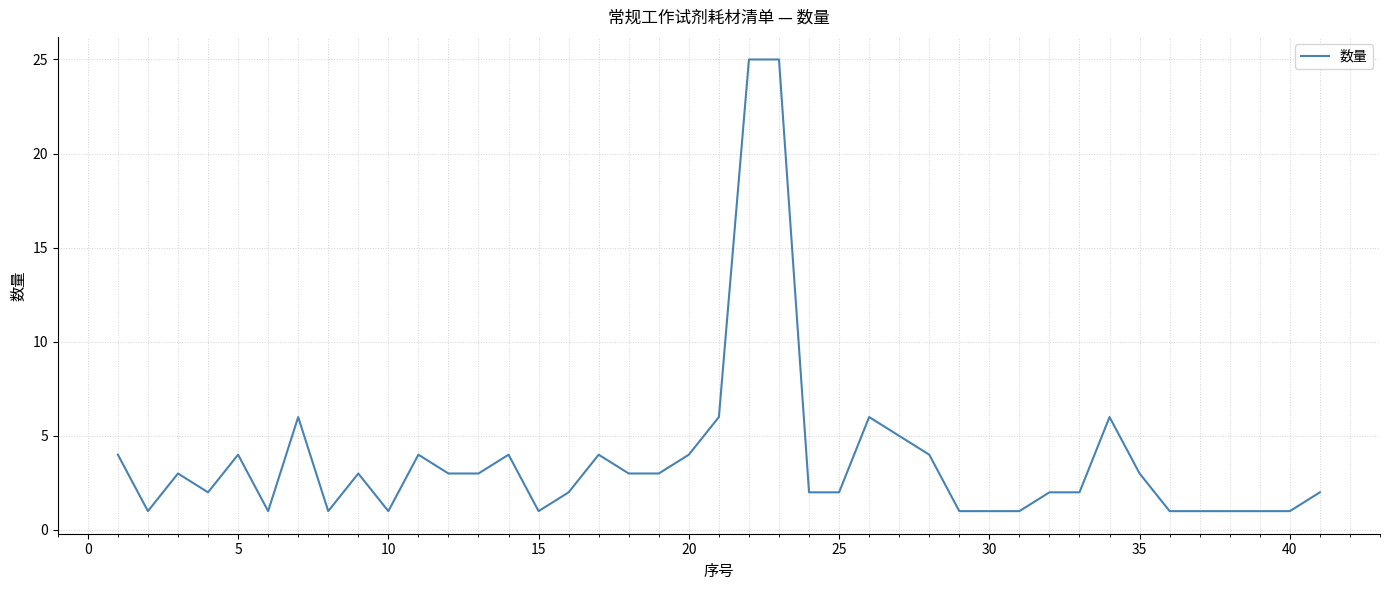

What is the difference between the maximum and minimum values?

24